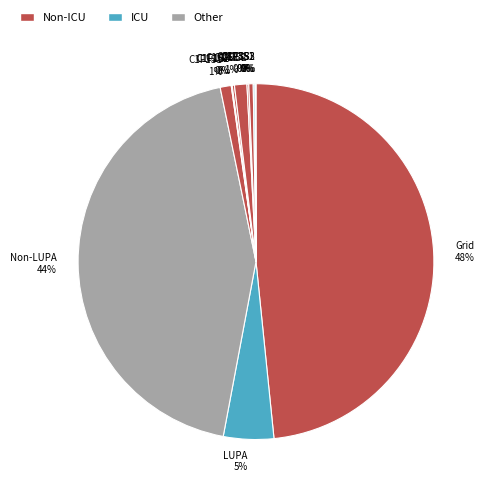

To the nearest percent, what is the average slice percentage?

8%